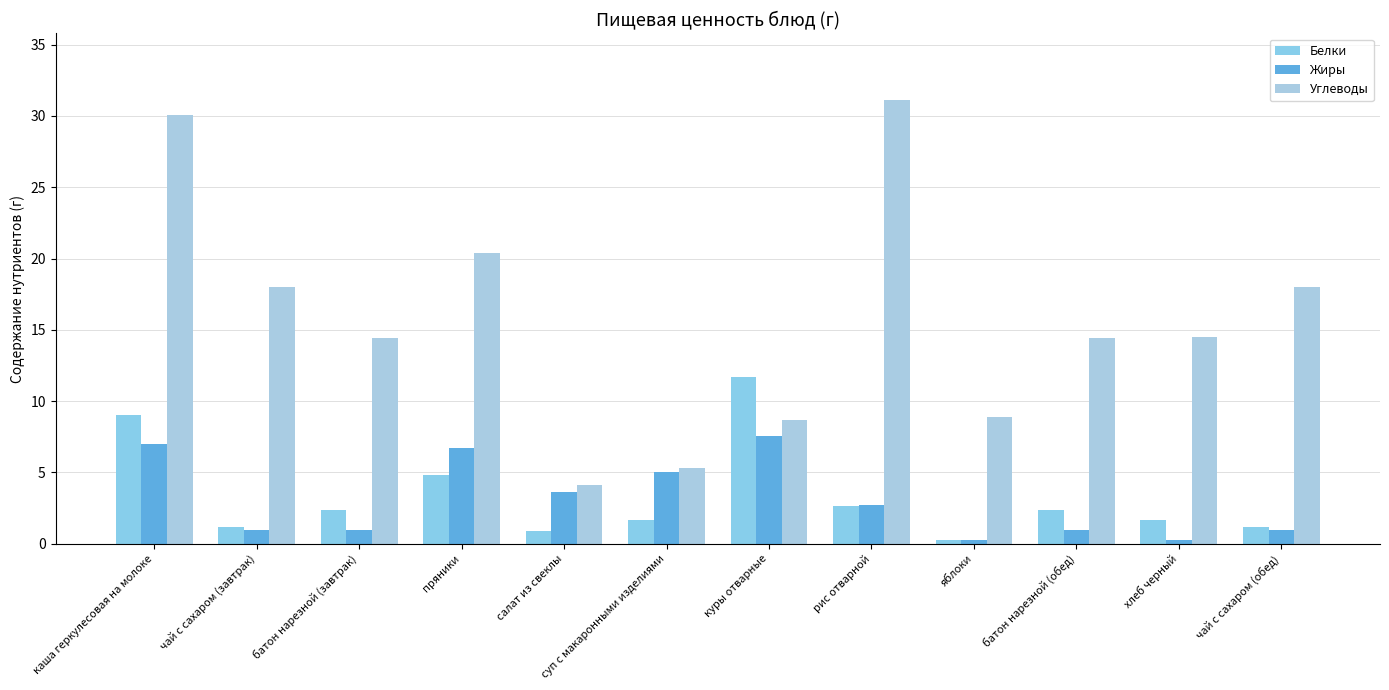

What is the average value of the Белки series?

3.3